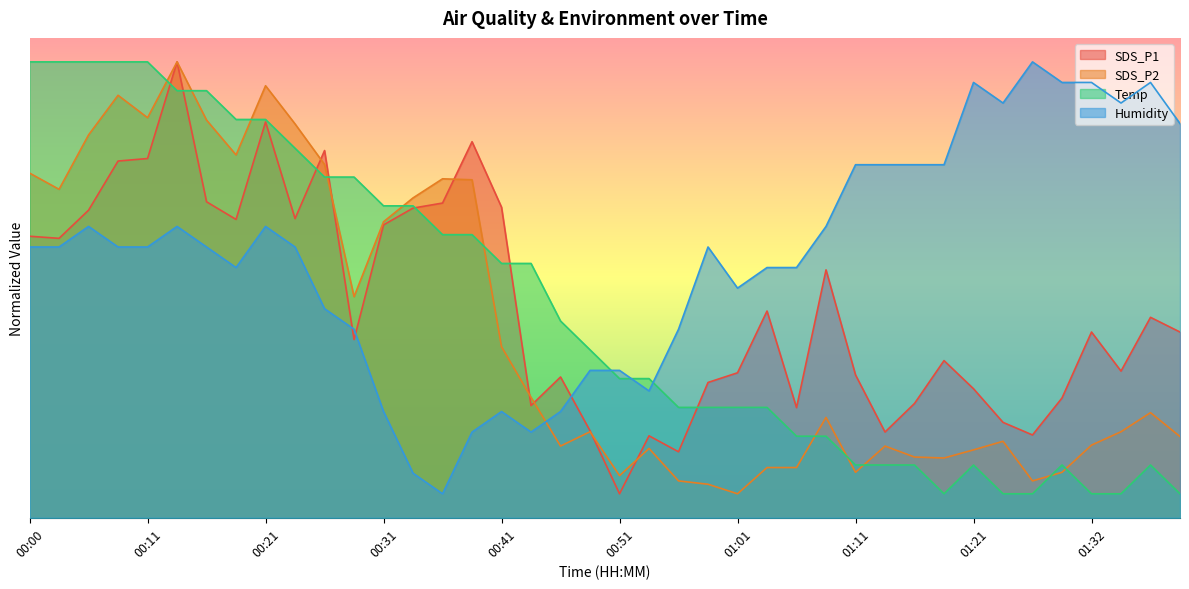

True or false: Humidity has more than 0 interior local peaks.

True